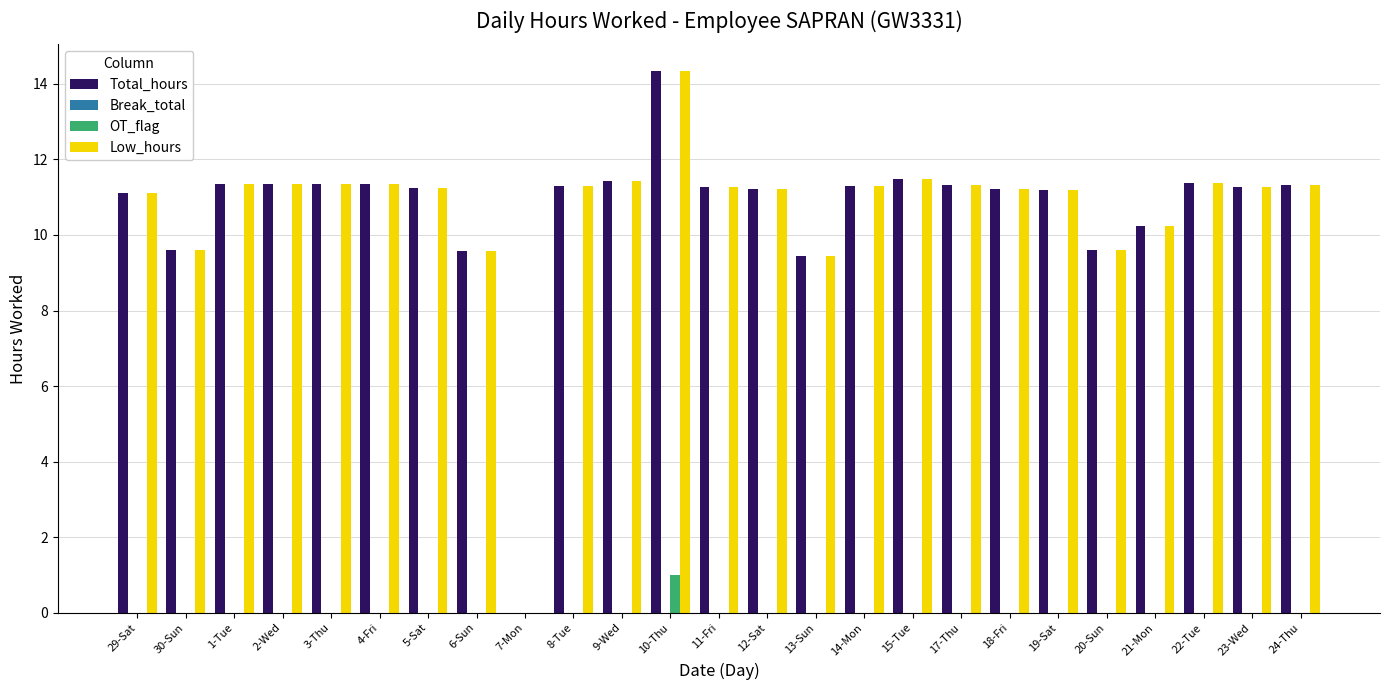

Which category has the highest value in the OT_flag series?

10-Thu